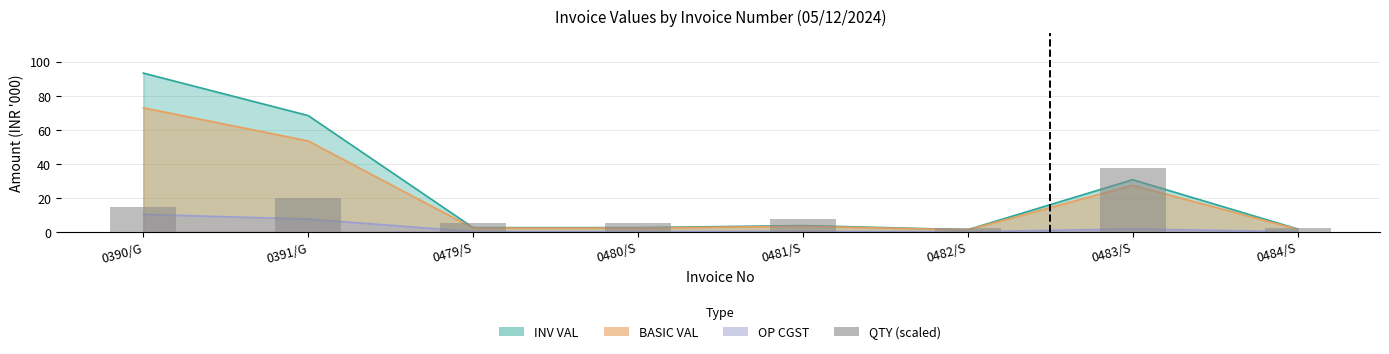

True or false: the data shows 4.4 at 0482/S.

False